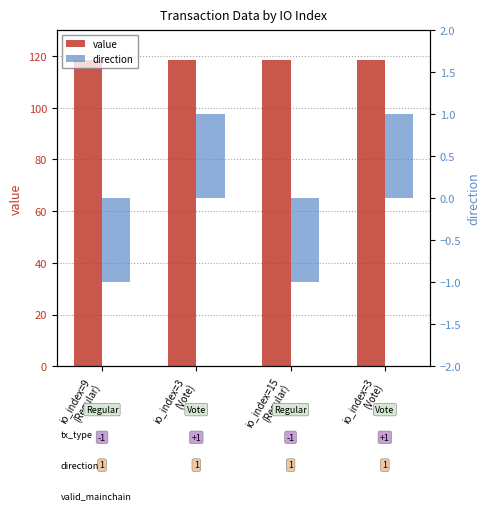

How many distinct data groups are displayed?

2